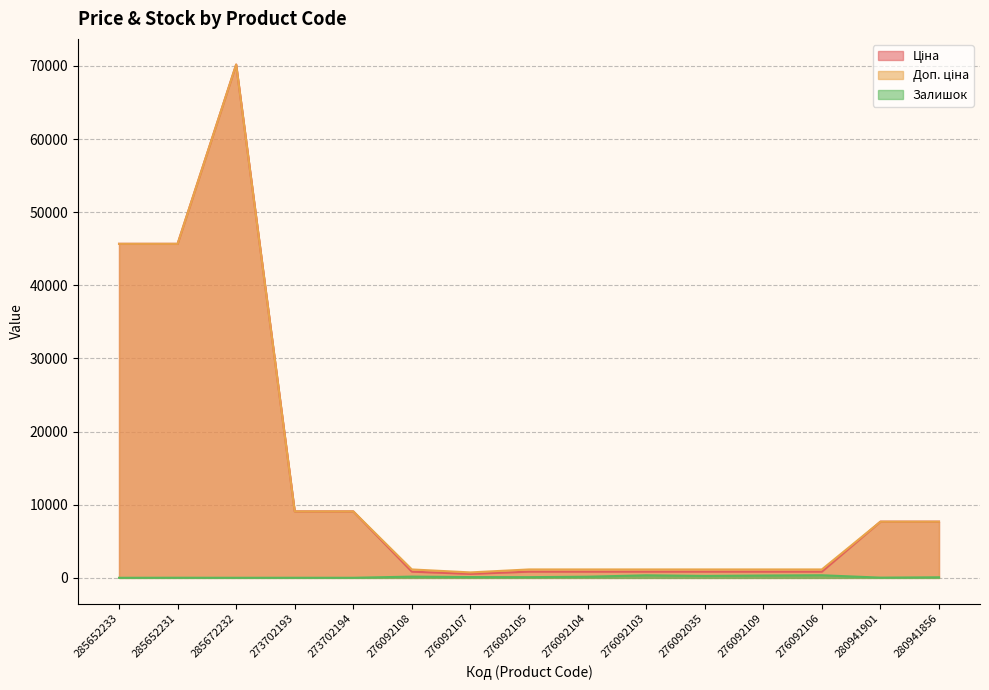

Which series has the largest total across all categories?

Доп. ціна